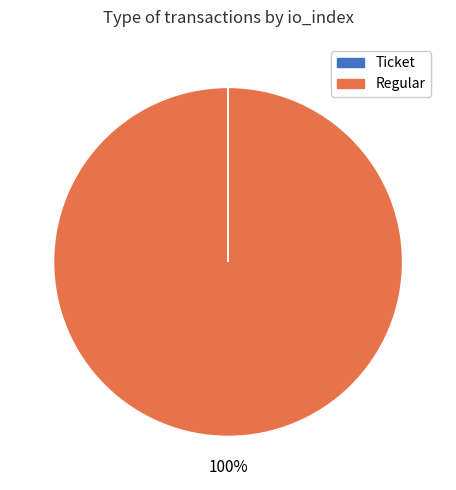

Is it true that Regular is 100% of the pie?

True